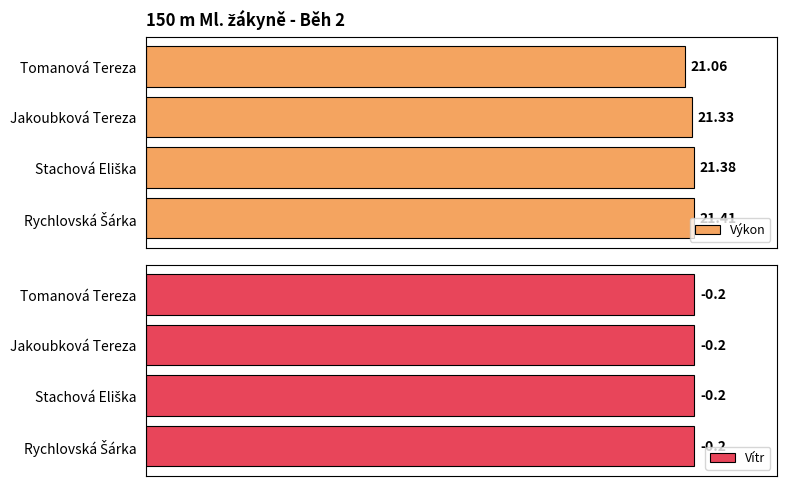

What is the highest value of the Výkon series?

21.4